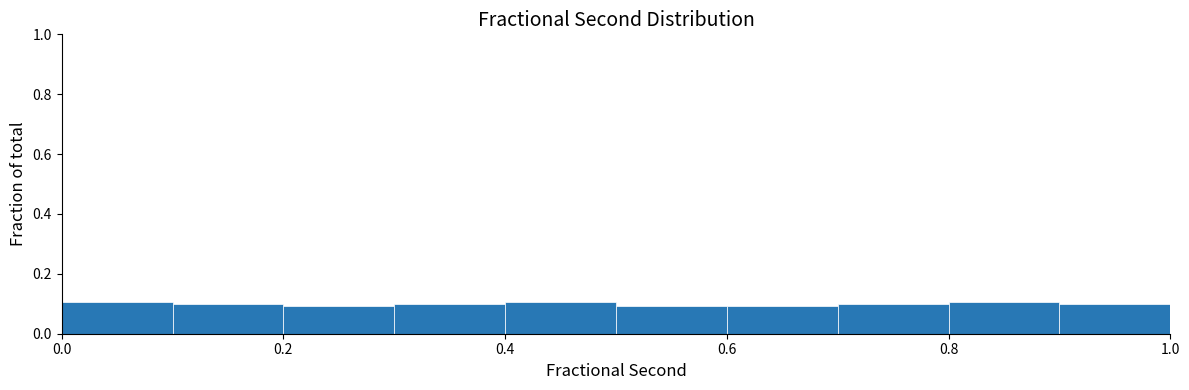

Reading left to right, transcribe this chart: for each bar, give the range it covers on the x-axis and its height. The values are not printed on the chart, so give them approximately, as read against the axis.

0.0 to 0.1: 0.1
0.1 to 0.2: 0.1
0.2 to 0.3: 0.1
0.3 to 0.4: 0.1
0.4 to 0.5: 0.1
0.5 to 0.6: 0.1
0.6 to 0.7: 0.1
0.7 to 0.8: 0.1
0.8 to 0.9: 0.1
0.9 to 1.0: 0.1